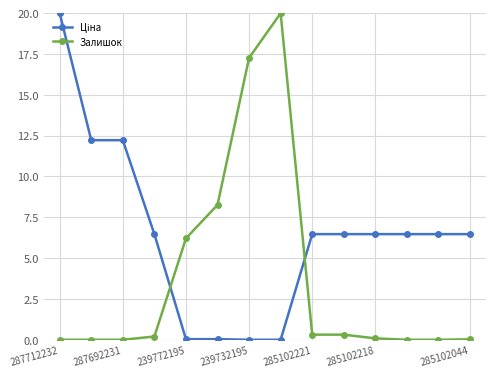

At how many categories does at least one series exceed 11?

5